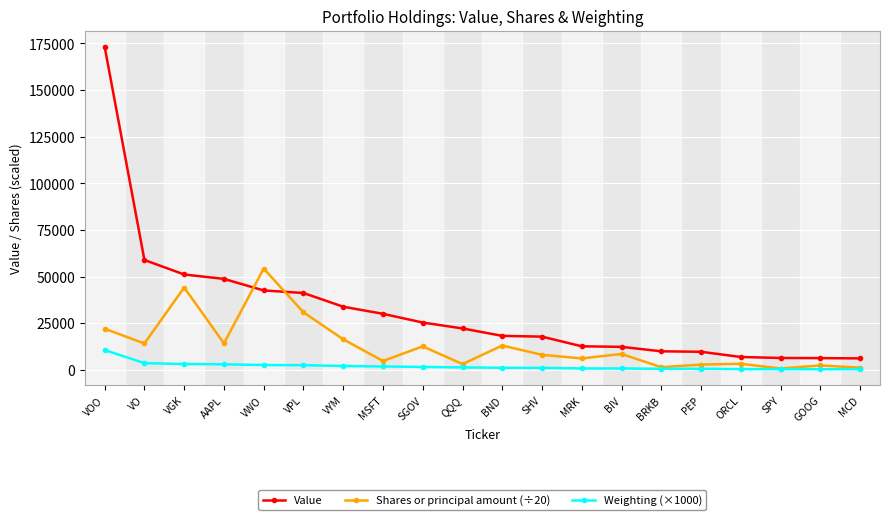

Which label corresponds to the largest value in the chart?

VOO